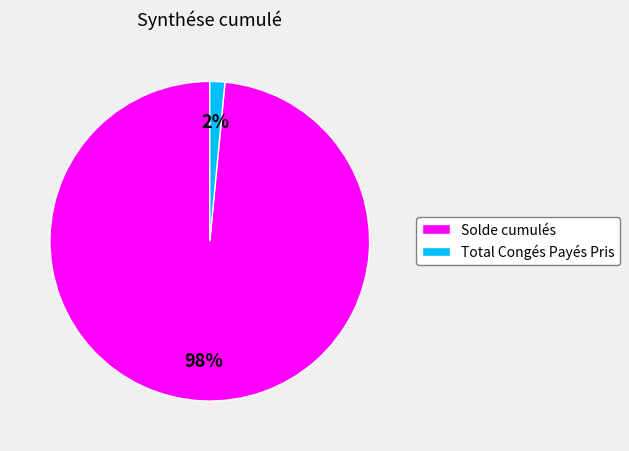

What percentage is the Total Congés Payés Pris slice, to the nearest percent?

2%